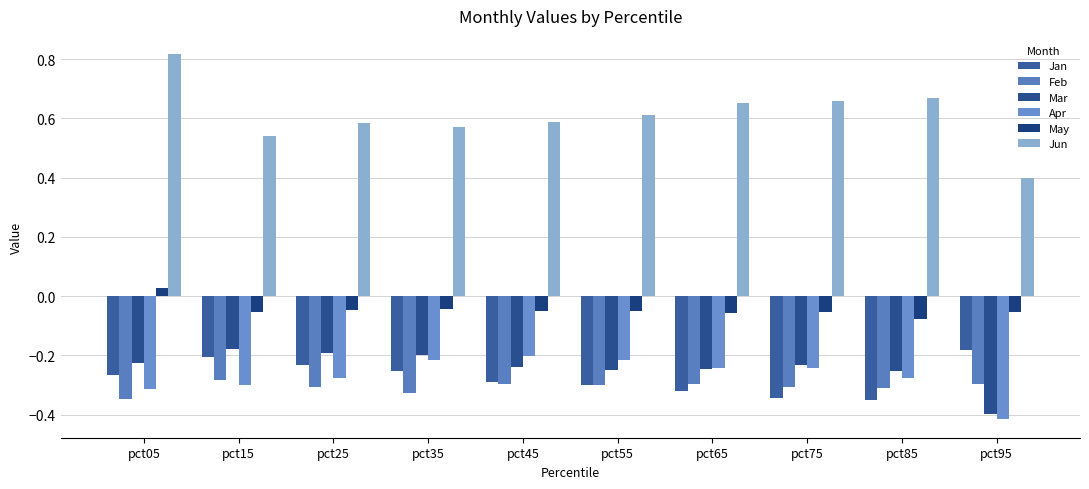

How many distinct data groups are displayed?

6